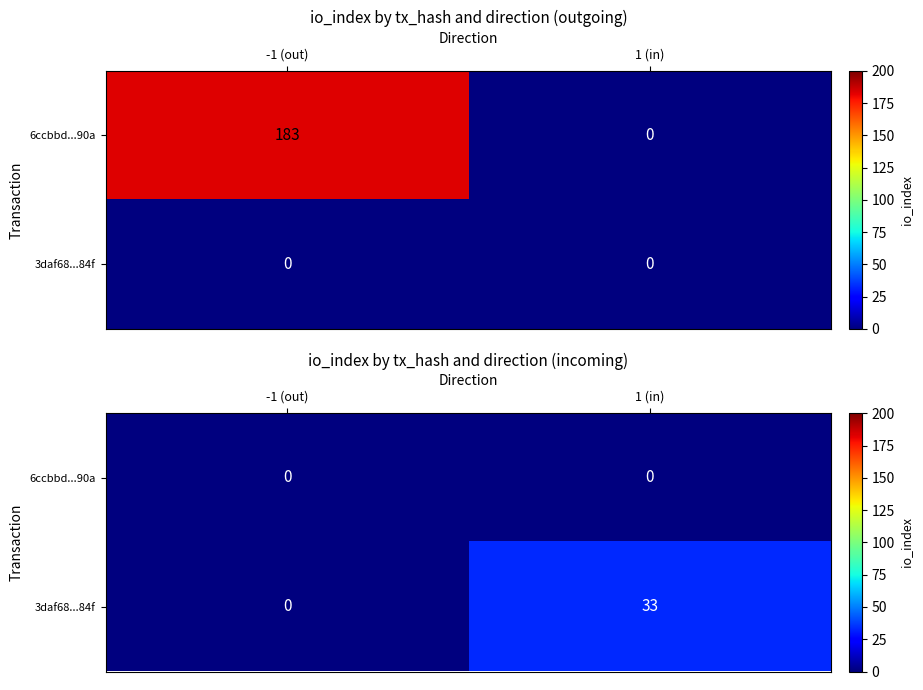

At how many categories does at least one series exceed 1?

1